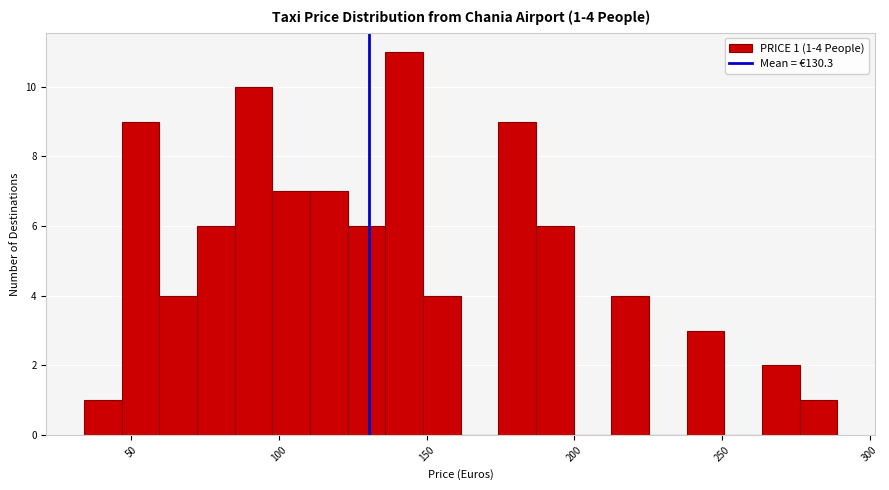

Read against the x-axis, roughly where is the centre of the tallest bar?

140